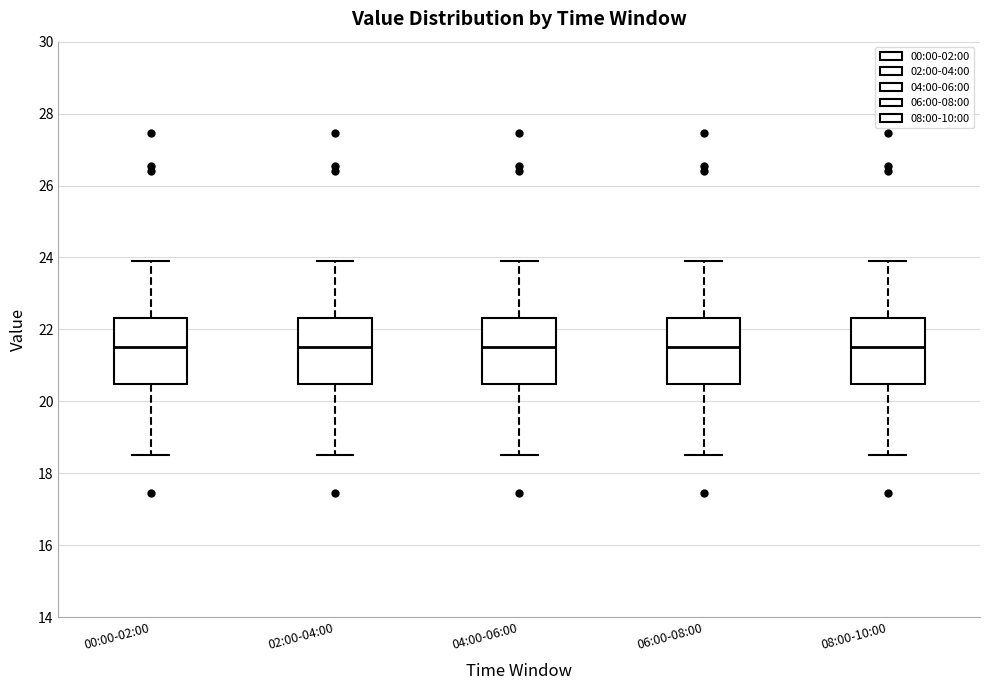

Reading left to right, read every box against the y-axis: the position of its median line, the range the box covers, and the ends of its whiskers. The values are not printed on the chart, so give them approximately, as read against the axis.

00:00-02:00: median 21.6, box 20.4 to 22.4, whiskers 18.6 to 24.0
02:00-04:00: median 21.6, box 20.4 to 22.4, whiskers 18.6 to 24.0
04:00-06:00: median 21.6, box 20.4 to 22.4, whiskers 18.6 to 24.0
06:00-08:00: median 21.6, box 20.4 to 22.4, whiskers 18.6 to 24.0
08:00-10:00: median 21.6, box 20.4 to 22.4, whiskers 18.6 to 24.0